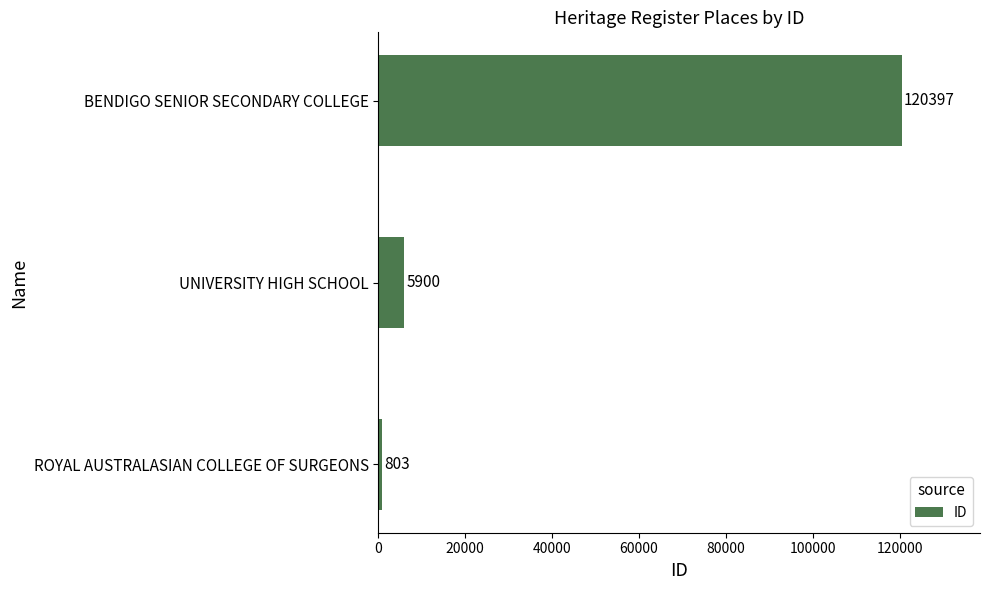

Rank the categories by value from highest to lowest.

BENDIGO SENIOR SECONDARY COLLEGE, UNIVERSITY HIGH SCHOOL, ROYAL AUSTRALASIAN COLLEGE OF SURGEONS